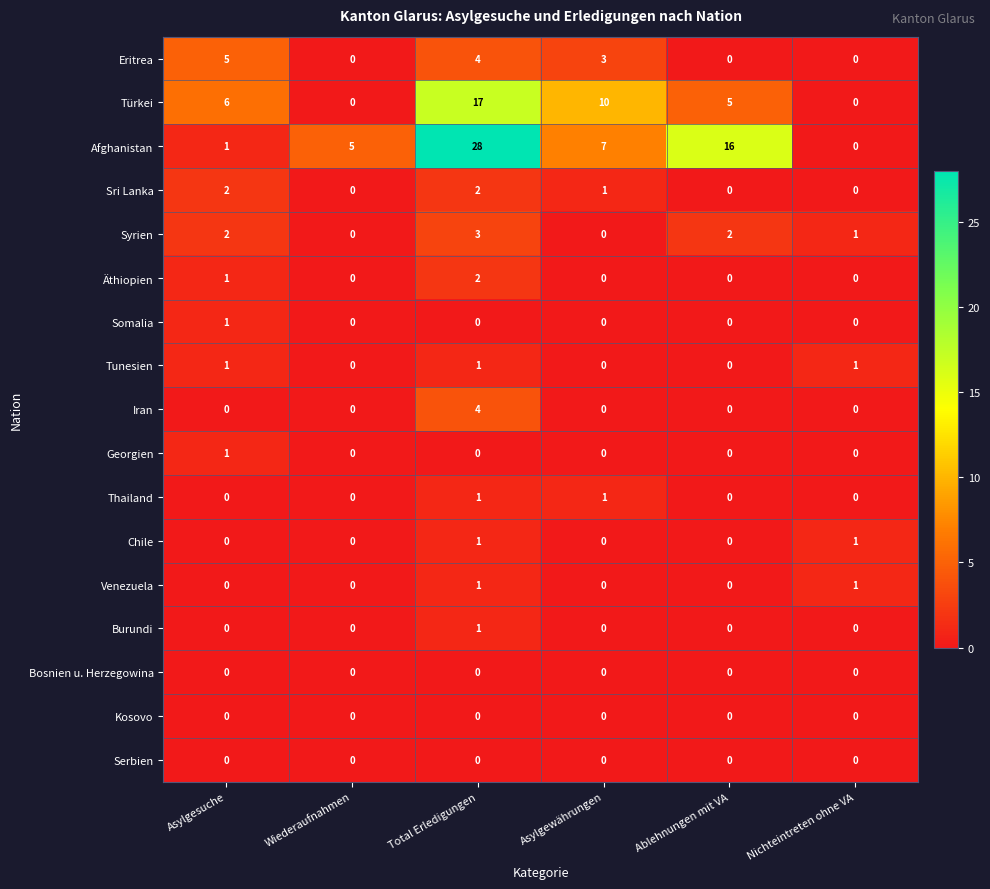

At how many categories does at least one series exceed 0?

6